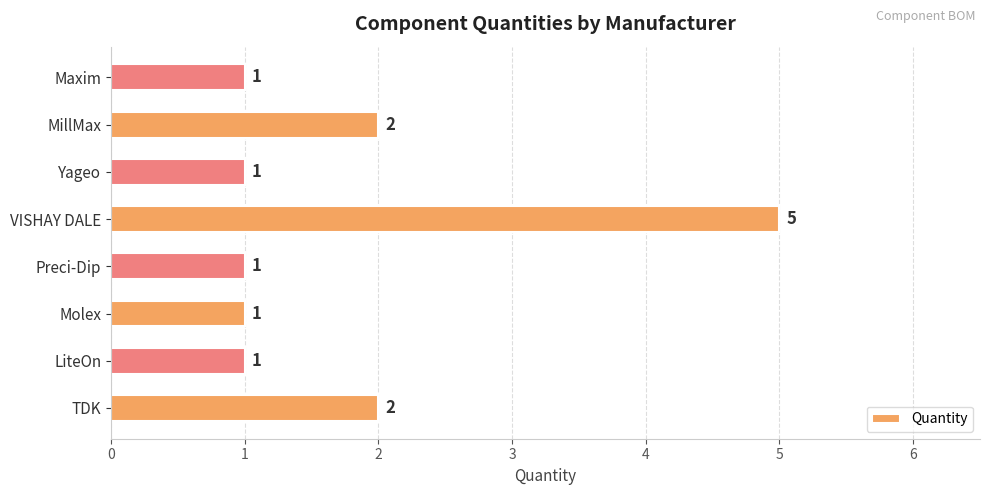

Reading bottom to top, list all the values displayed in this chart.

2	1	1	1	5	1	2	1